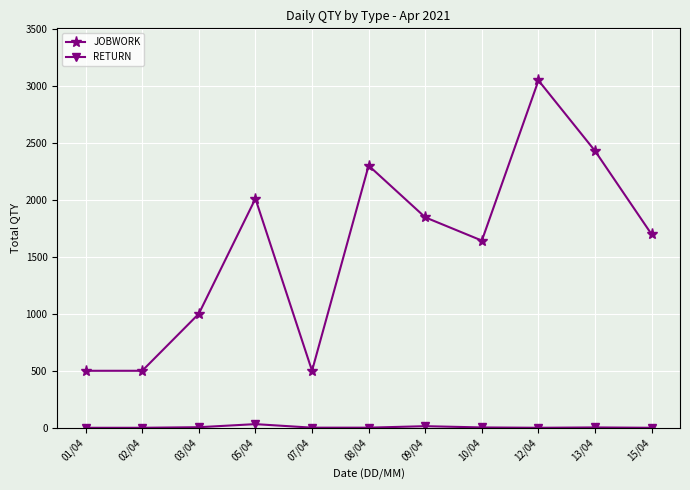

Which series has the largest range (max minus min)?

JOBWORK